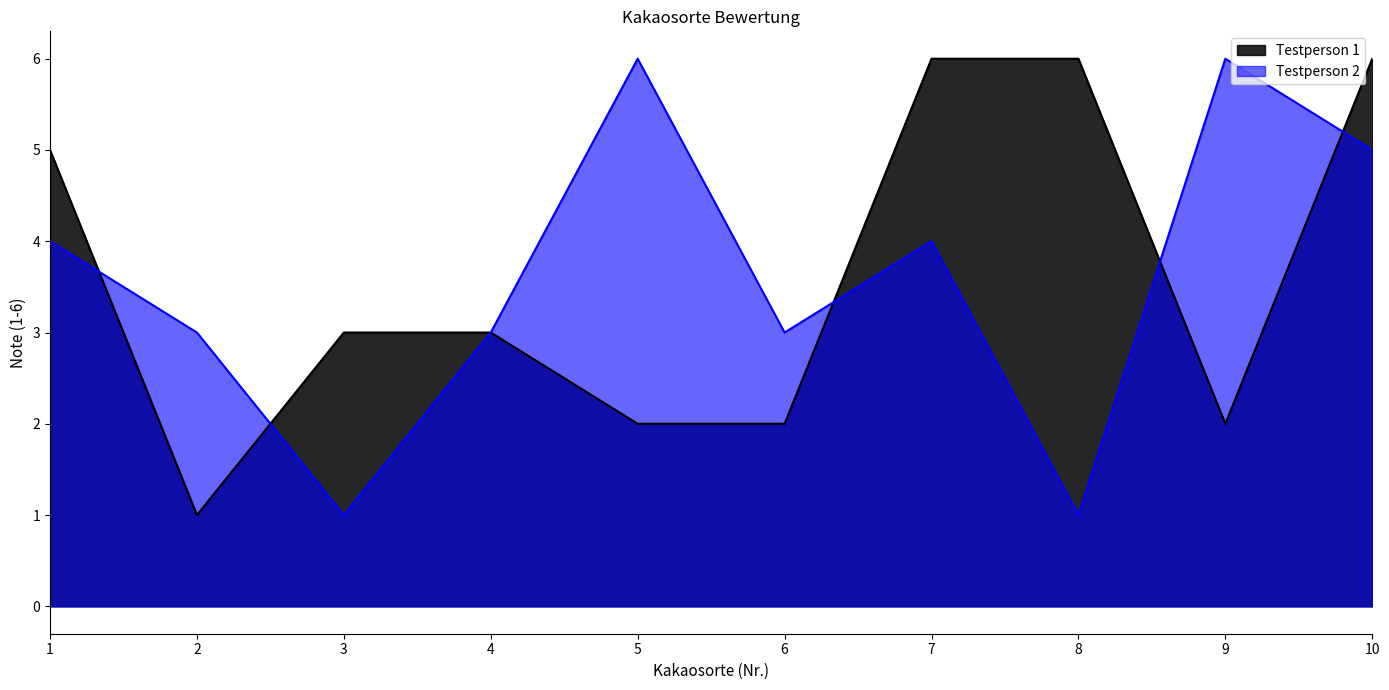

How many interior local peaks does the Testperson 2 series have?

3